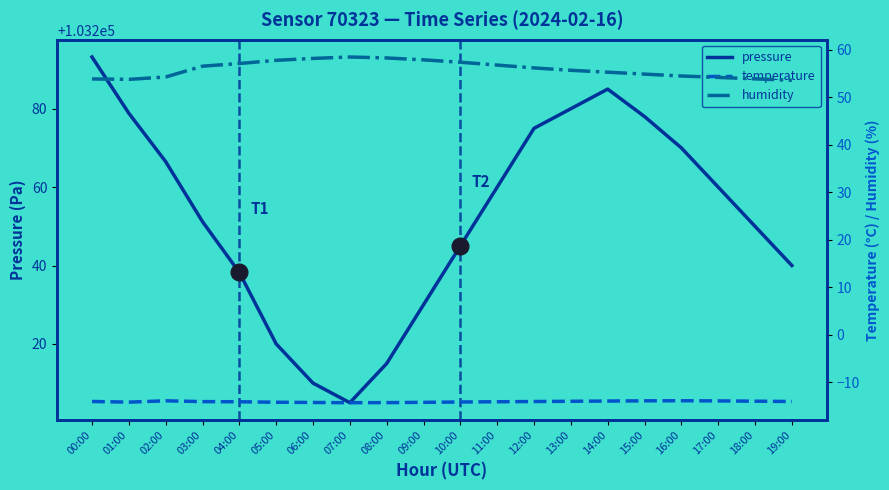

What is the label of the 8th point from the left?

07:00